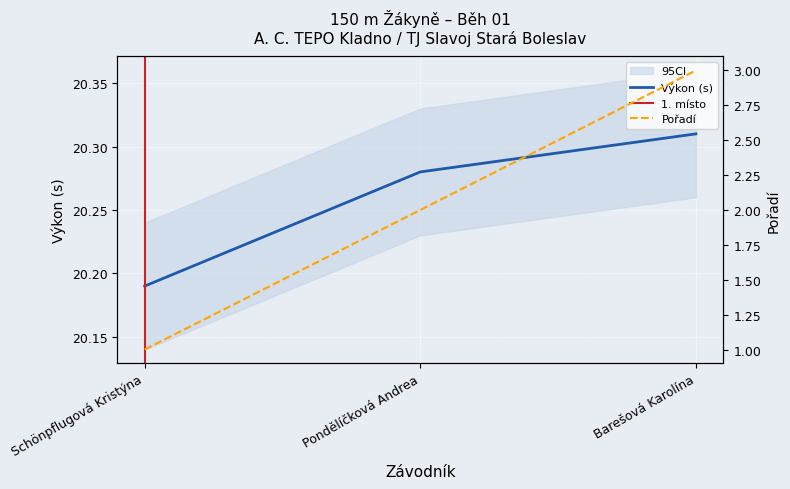

Which series has the largest range (max minus min)?

Pořadí